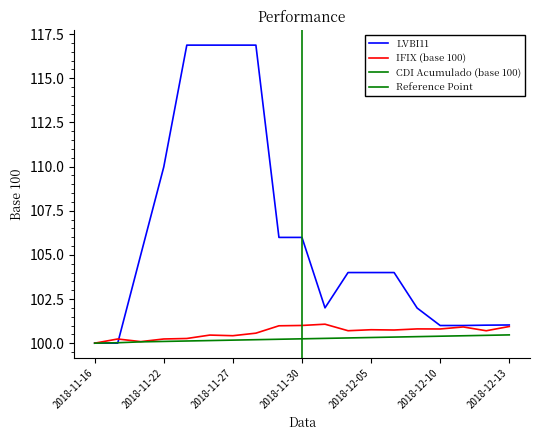

Between 2018-12-04 and 2018-12-05, which is larger?

2018-12-04